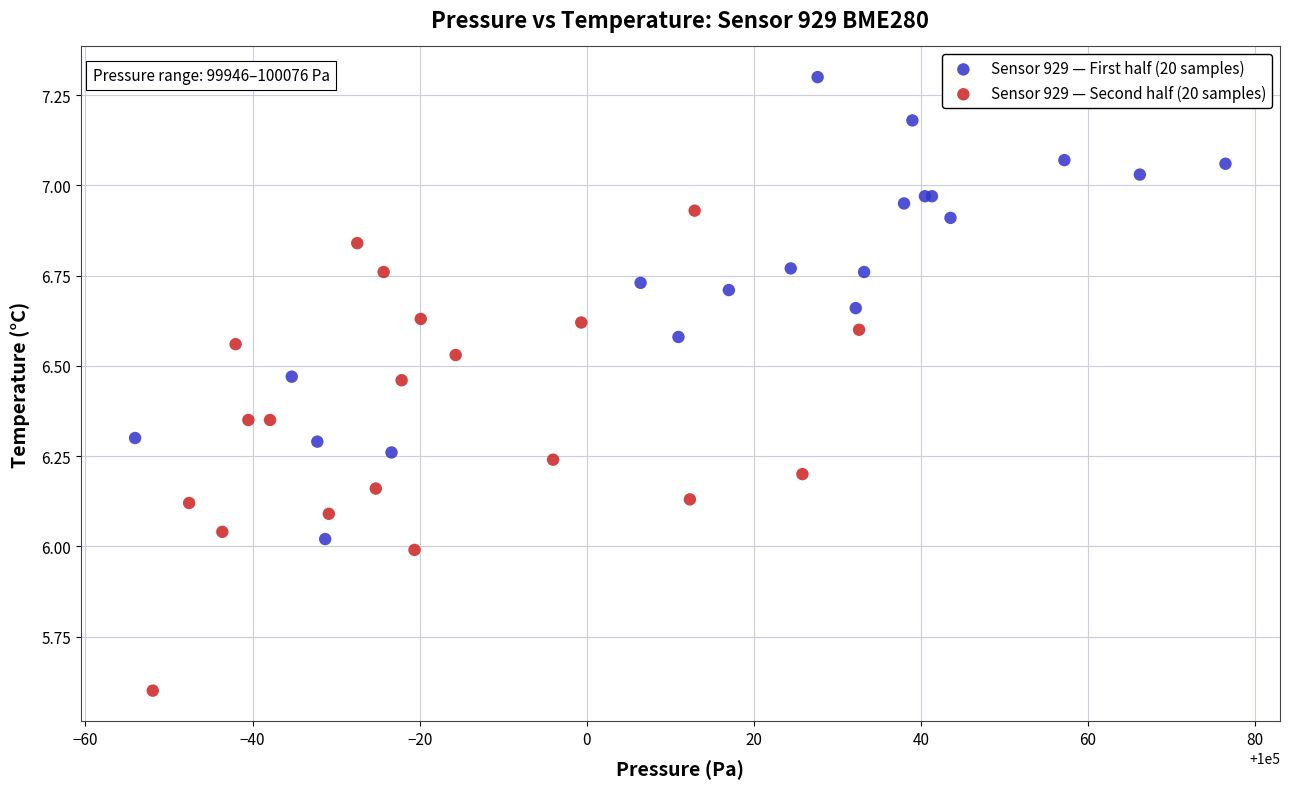

Which series contains the lowest Y value?

Sensor 929 — Second half (20 samples)